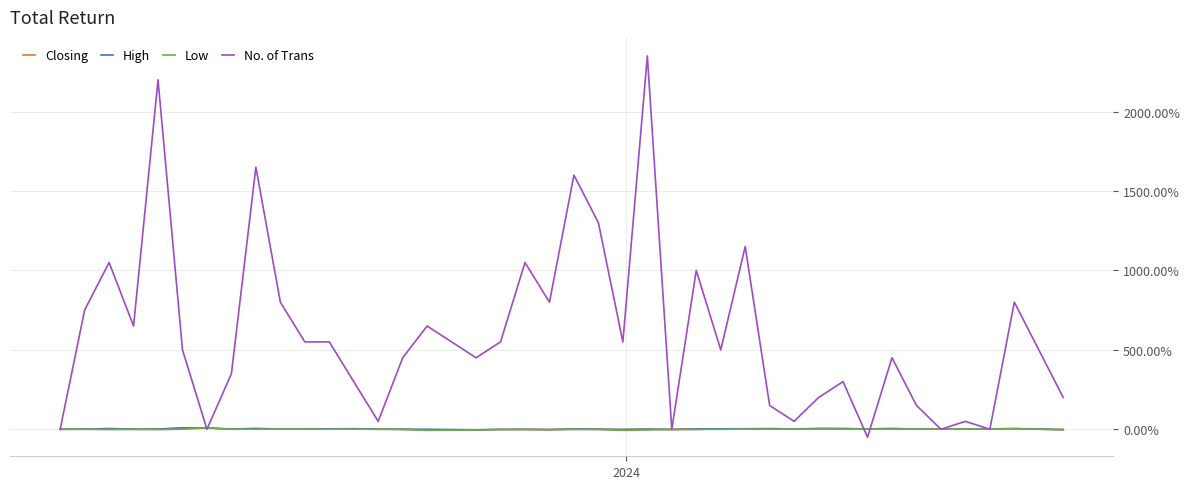

Which series has the largest range (max minus min)?

No. of Trans